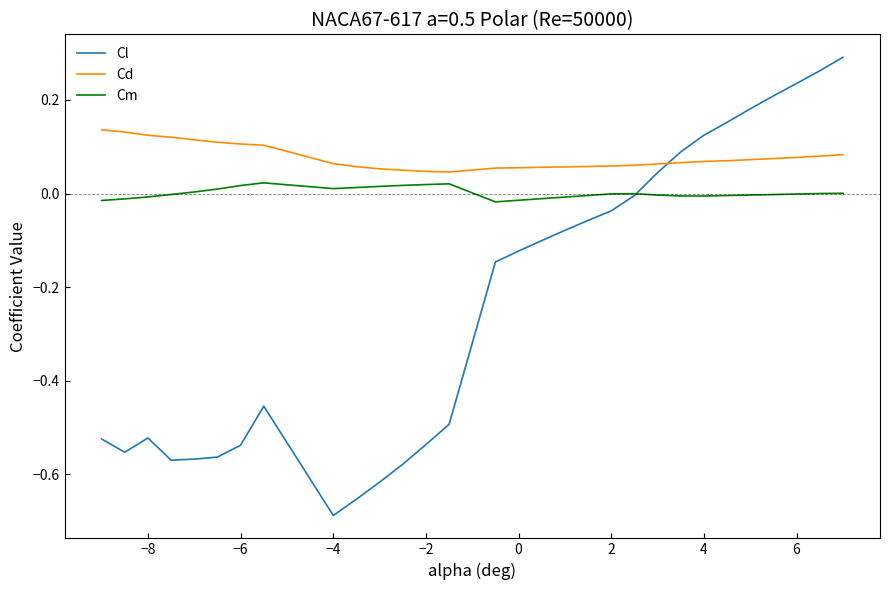

Which series has the largest range (max minus min)?

Cl